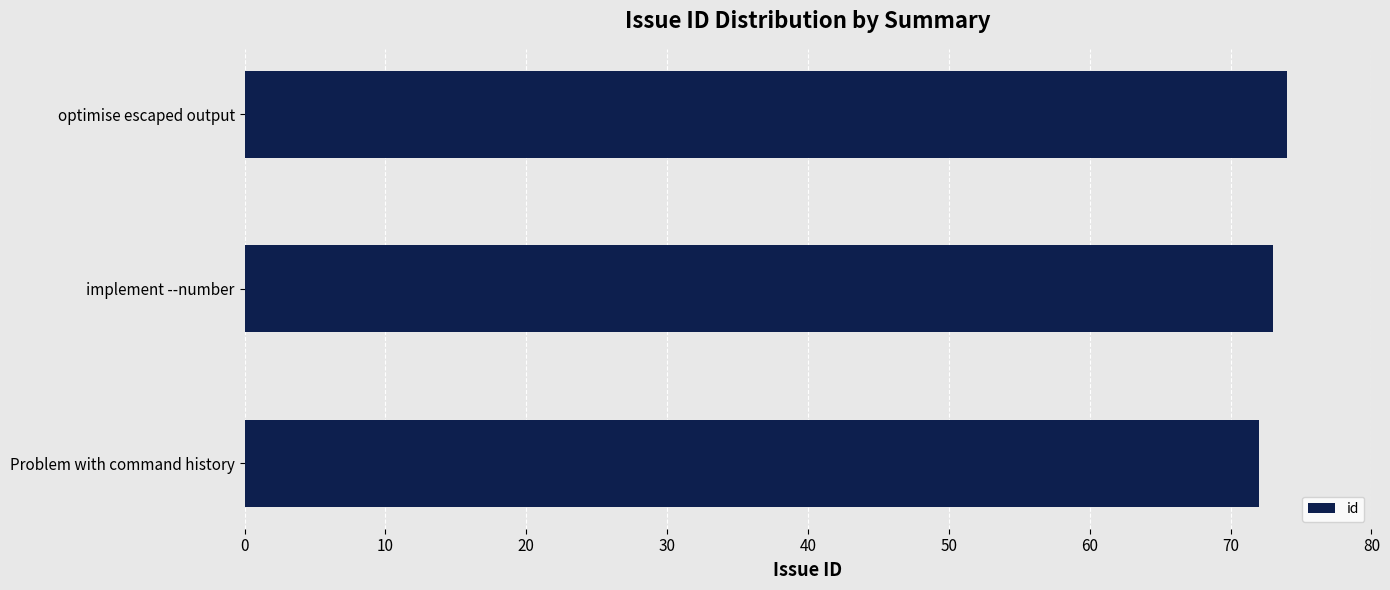

What is the maximum value shown in the chart?

74